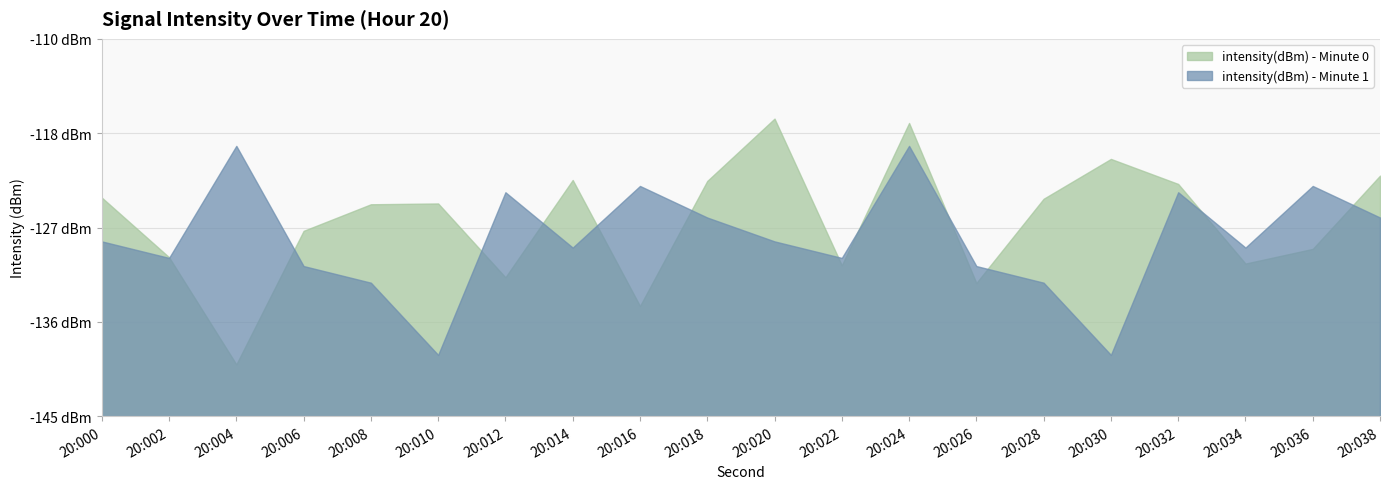

At which category is the sum across all series the highest?

20:024